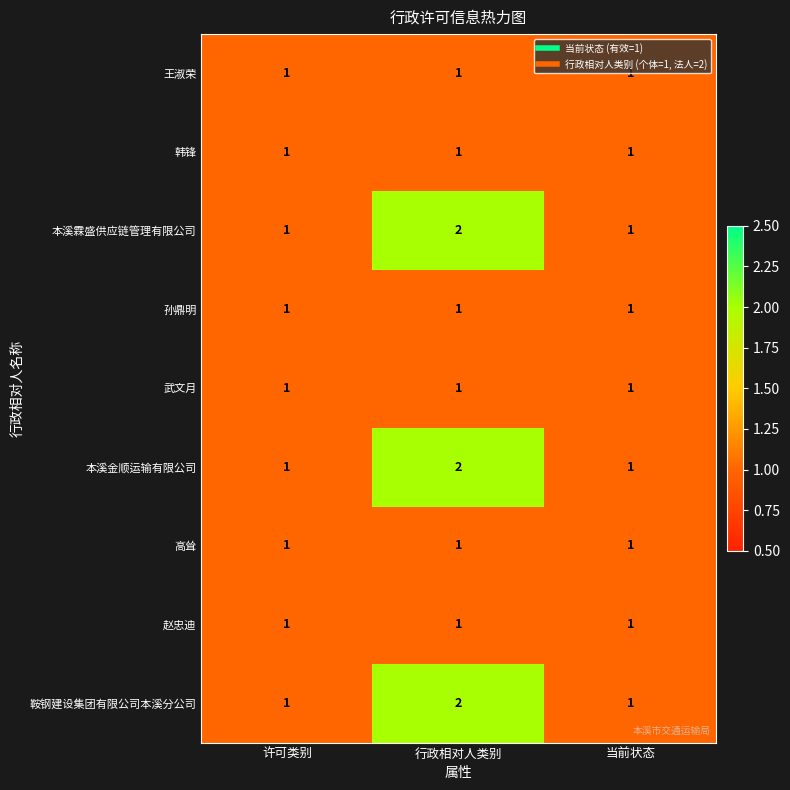

The 本溪霖盛供应链管理有限公司 series shows 1 at 当前状态. True or false?

True